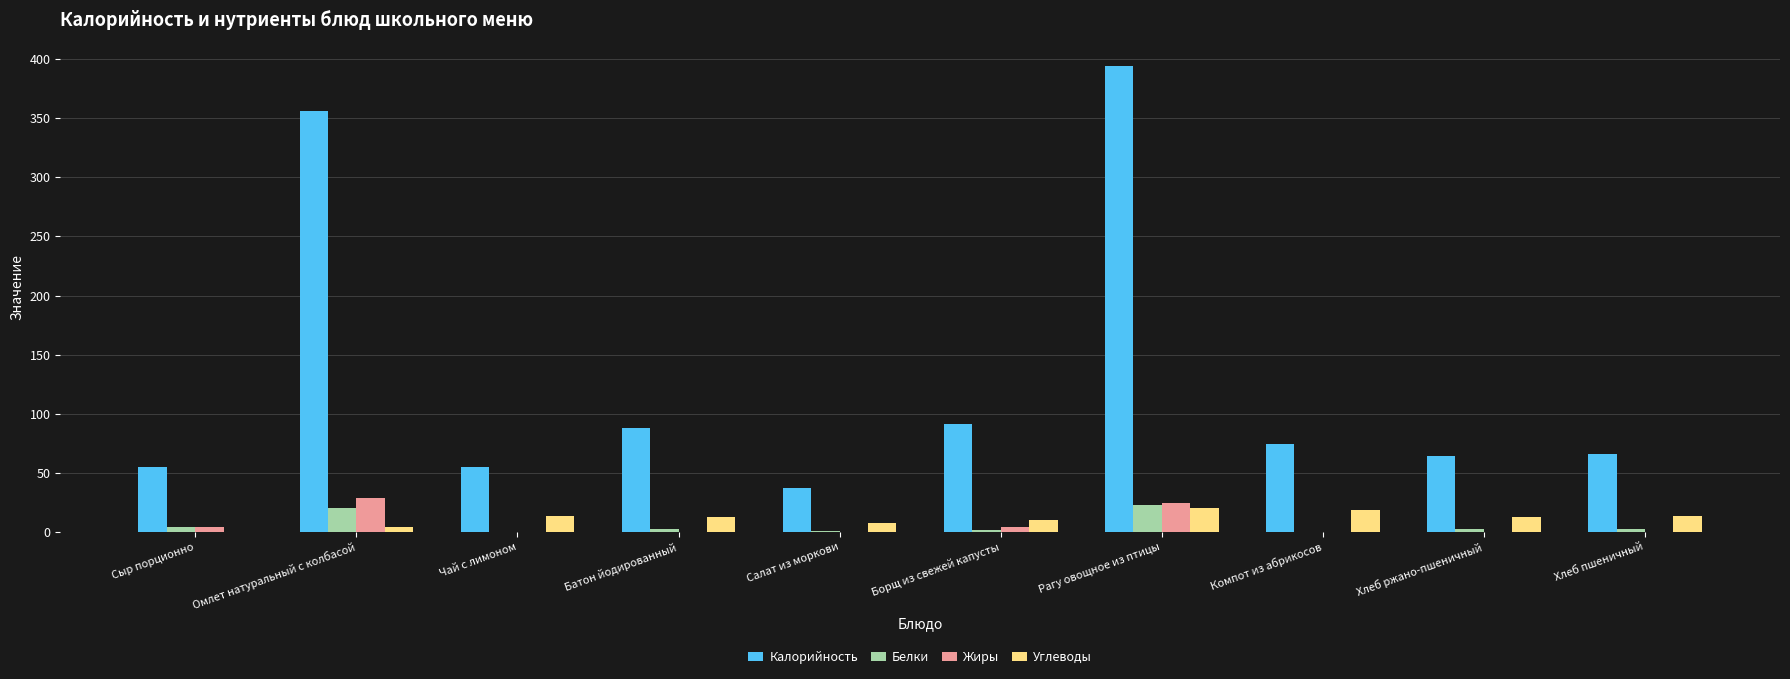

What is the total value across all series at Омлет натуральный с колбасой?

409.3